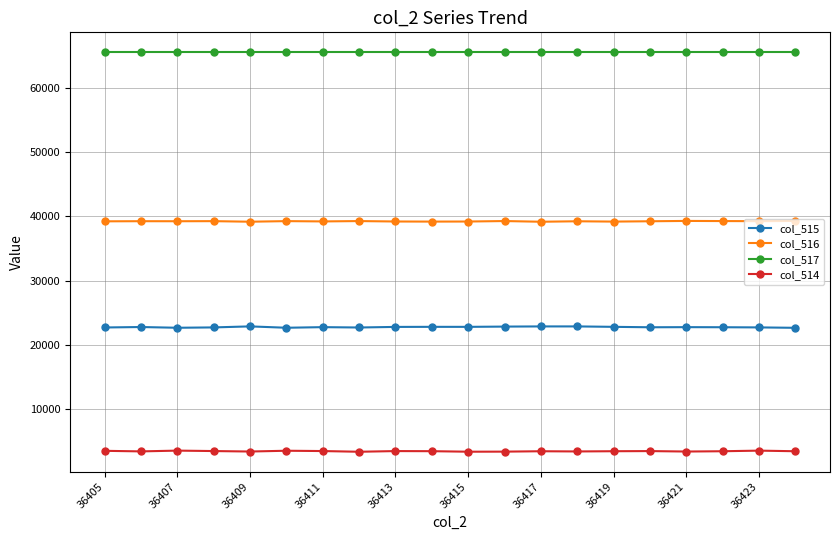

What is the minimum value shown in the chart?

3406